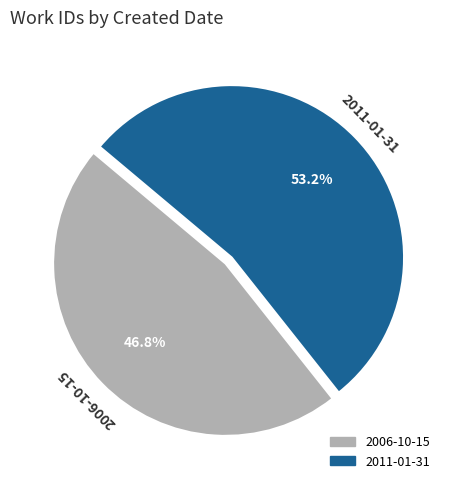

Is the sum of 2011-01-31 and 2006-10-15 greater than half?

Yes